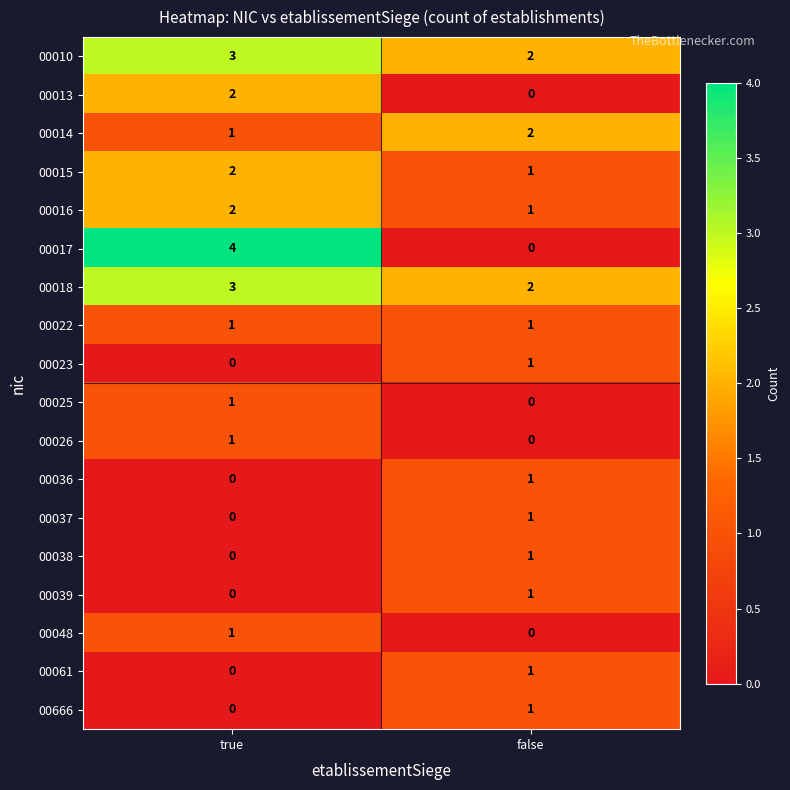

At which label does 00010 reach its peak?

true